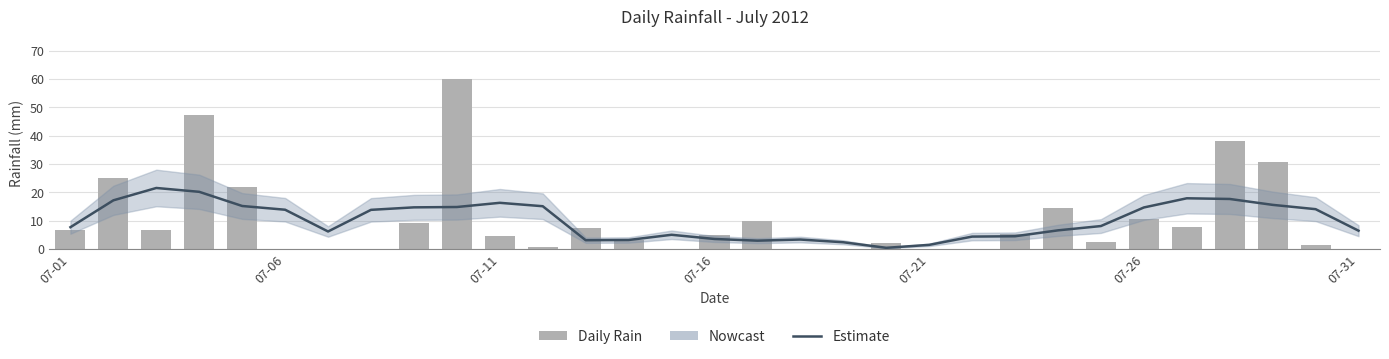

What is the difference between the highest and lowest values at 07-06?

7.8